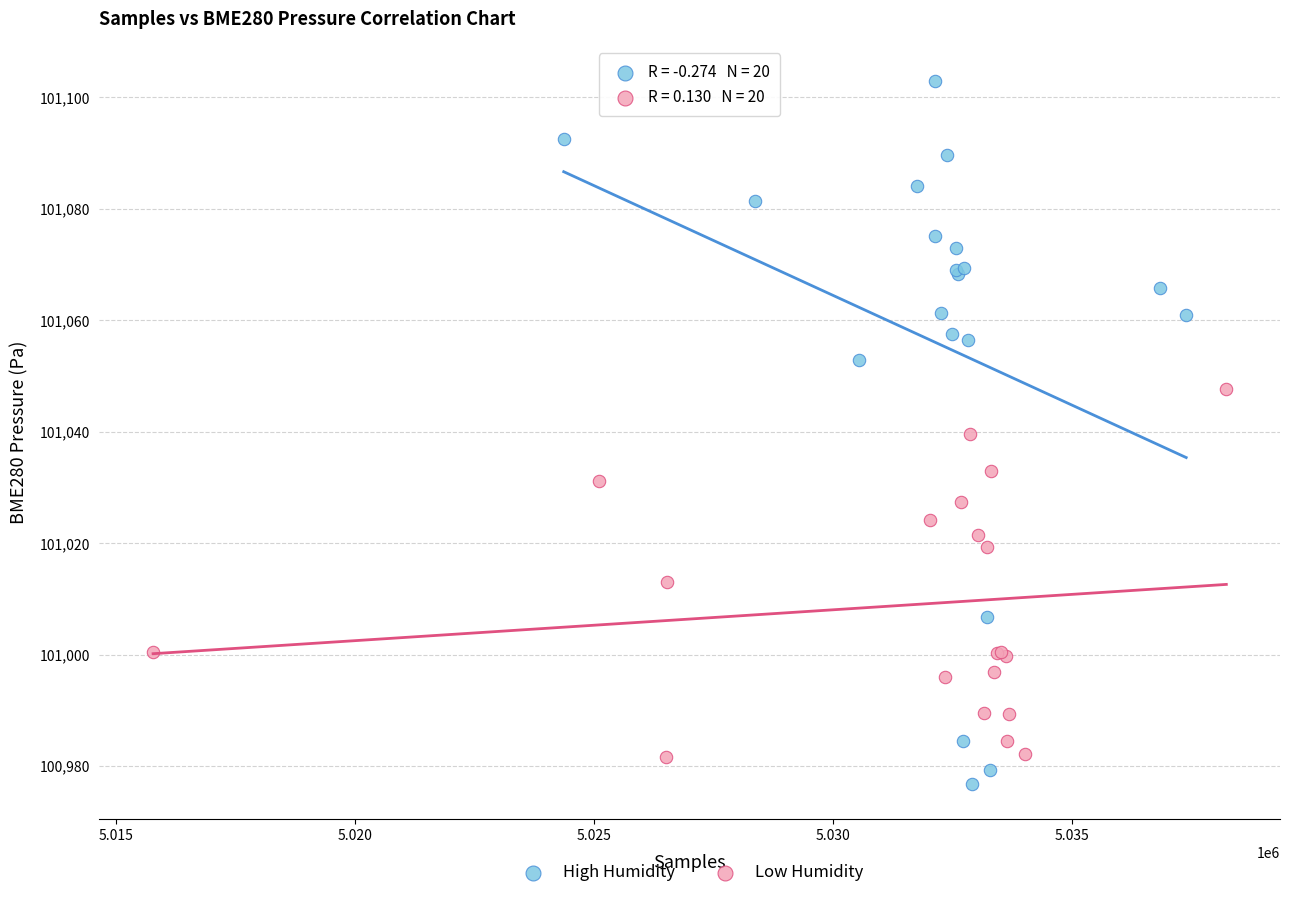

Which series reaches the maximum Y coordinate?

High Humidity